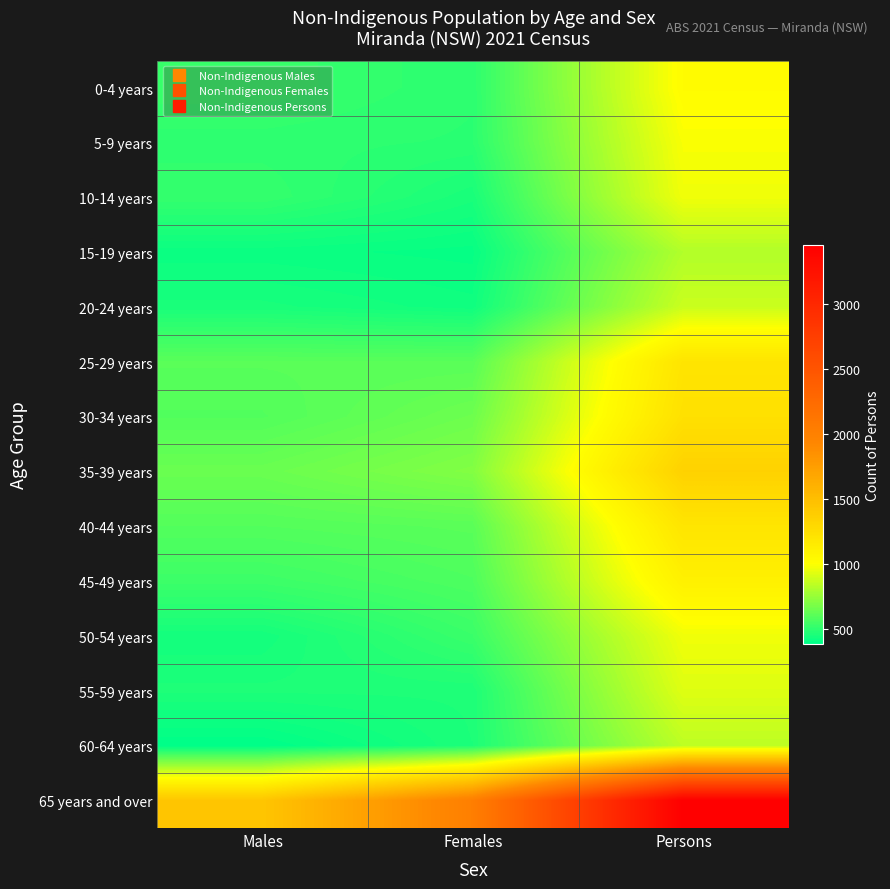

At Males, list the series in order from largest to smallest.

65 years and over, 35-39 years, 25-29 years, 40-44 years, 30-34 years, 45-49 years, 0-4 years, 10-14 years, 5-9 years, 55-59 years, 20-24 years, 50-54 years, 15-19 years, 60-64 years